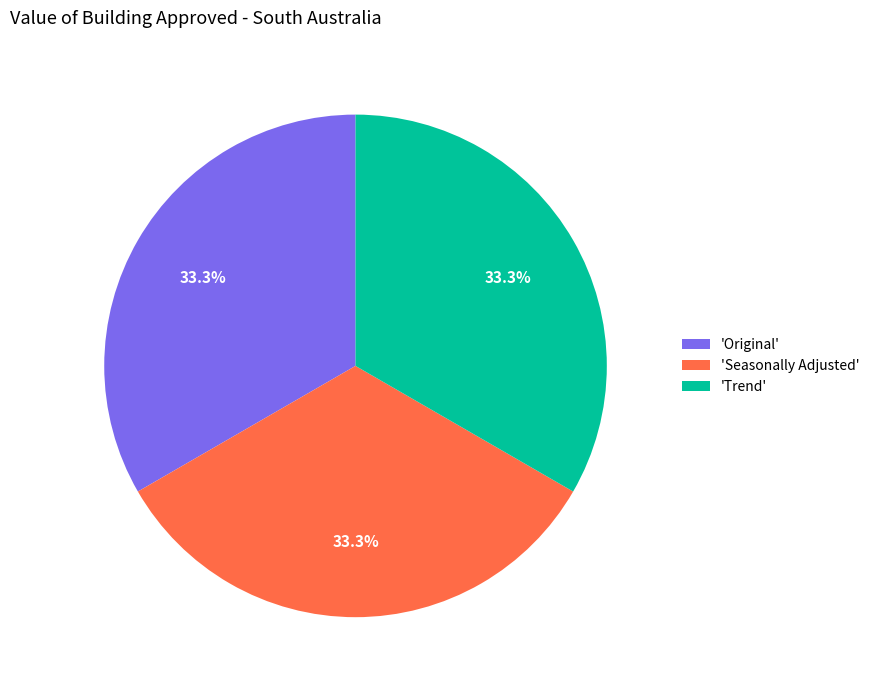

What is the ratio of the value at 'Trend' to the value at 'Seasonally Adjusted'?

1.0